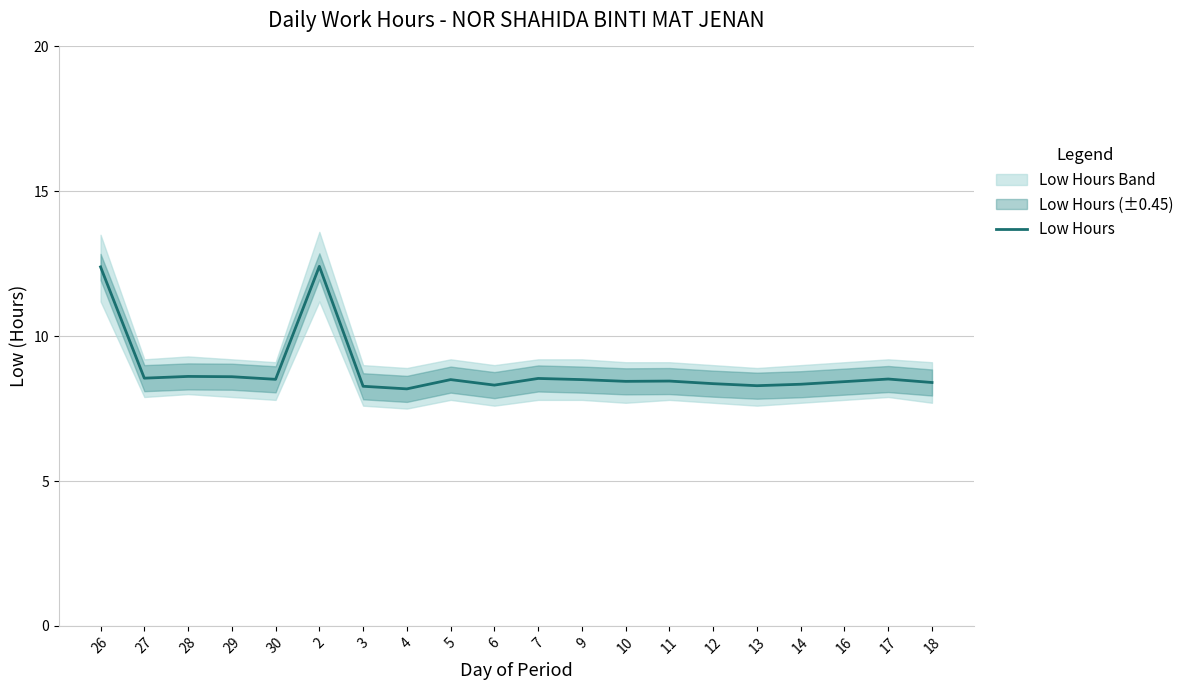

Reading left to right, list all the values displayed in this chart.

26=12.4	27=8.6	28=8.6	29=8.6	30=8.5	2=12.4	3=8.3	4=8.2	5=8.5	6=8.3	7=8.5	9=8.5	10=8.4	11=8.4	12=8.4	13=8.3	14=8.3	16=8.4	17=8.5	18=8.4